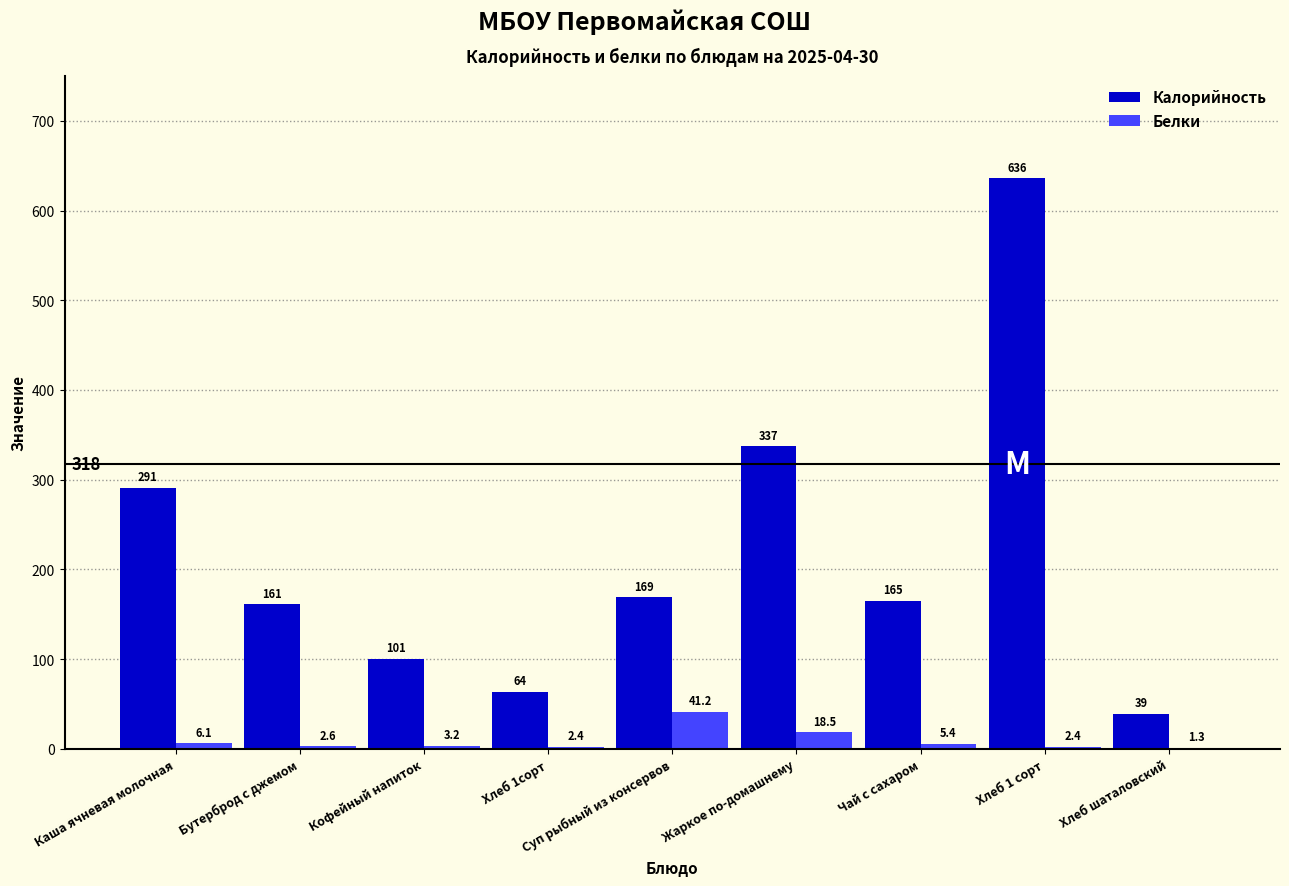

Which series changed the most between Суп рыбный из консервов and Жаркое по-домашнему?

Калорийность